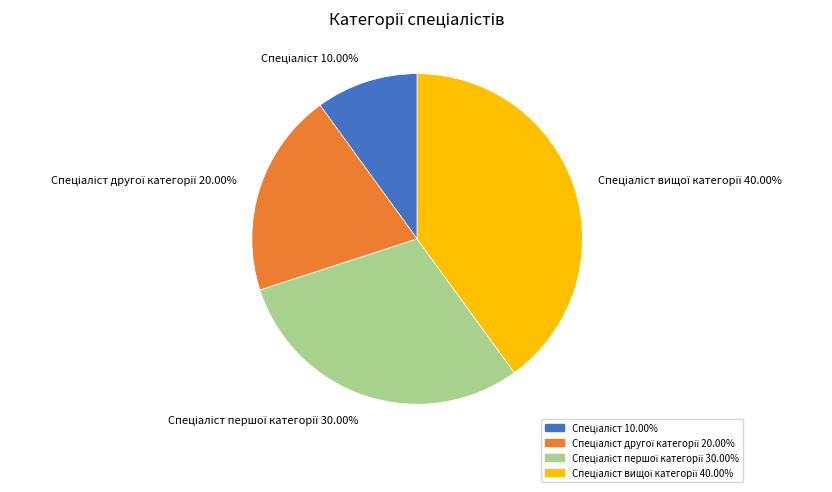

Is there a majority slice in this chart?

No